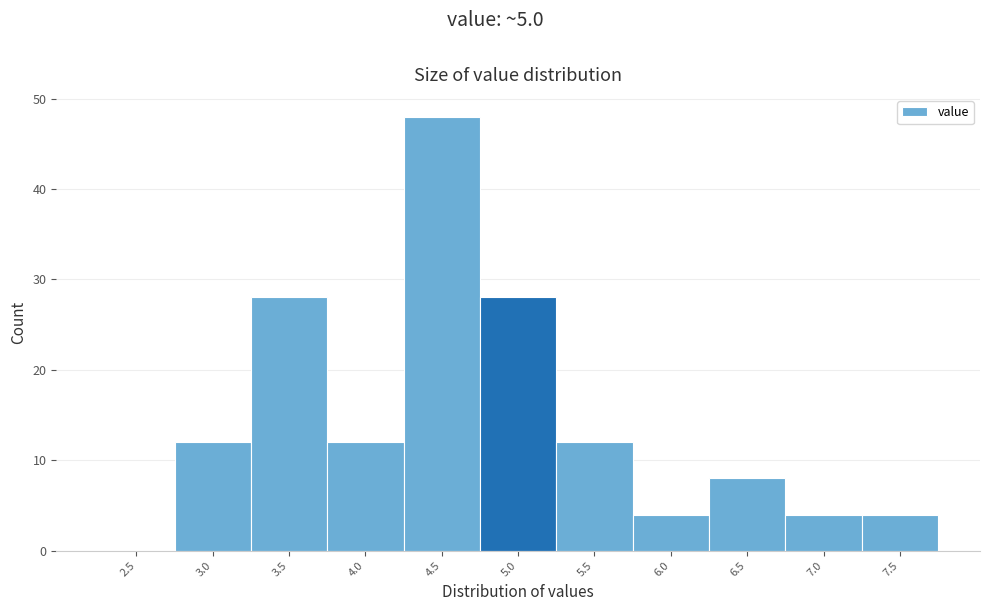

Reading left to right, list all the values displayed in this chart.

2.5=0	3.0=12	3.5=28	4.0=12	4.5=48	5.0=28	5.5=12	6.0=4	6.5=8	7.0=4	7.5=4